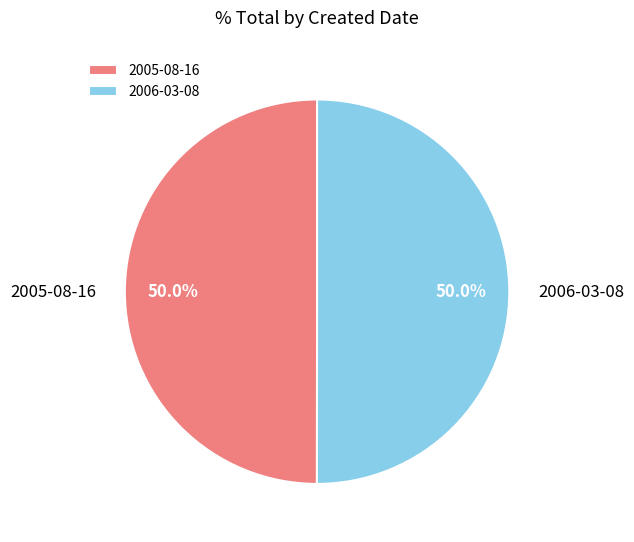

To the nearest percent, what percentage of the pie is 2006-03-08?

50%